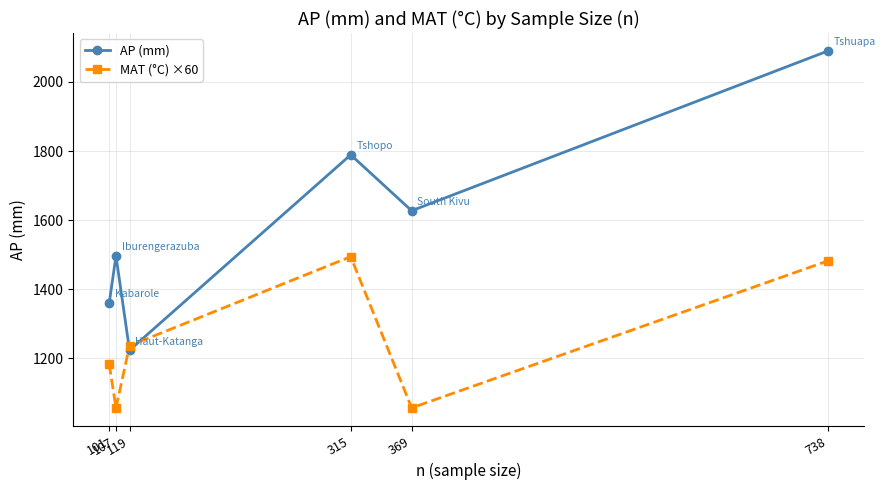

At 738, list the series in order from largest to smallest.

AP (mm), MAT (°C) ×60